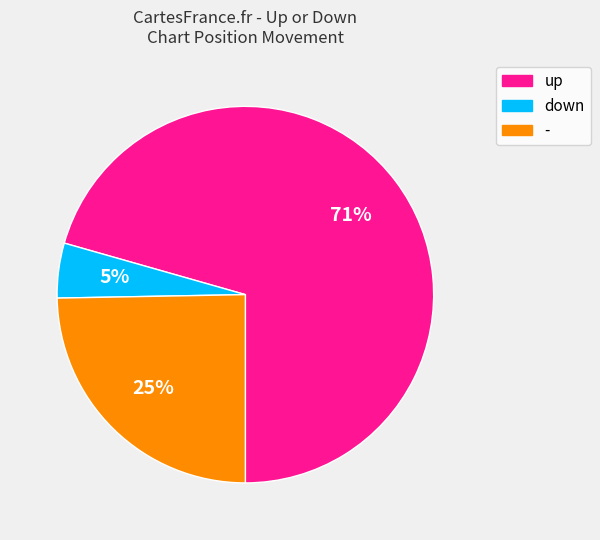

Combined, do - and down account for over 50%?

No